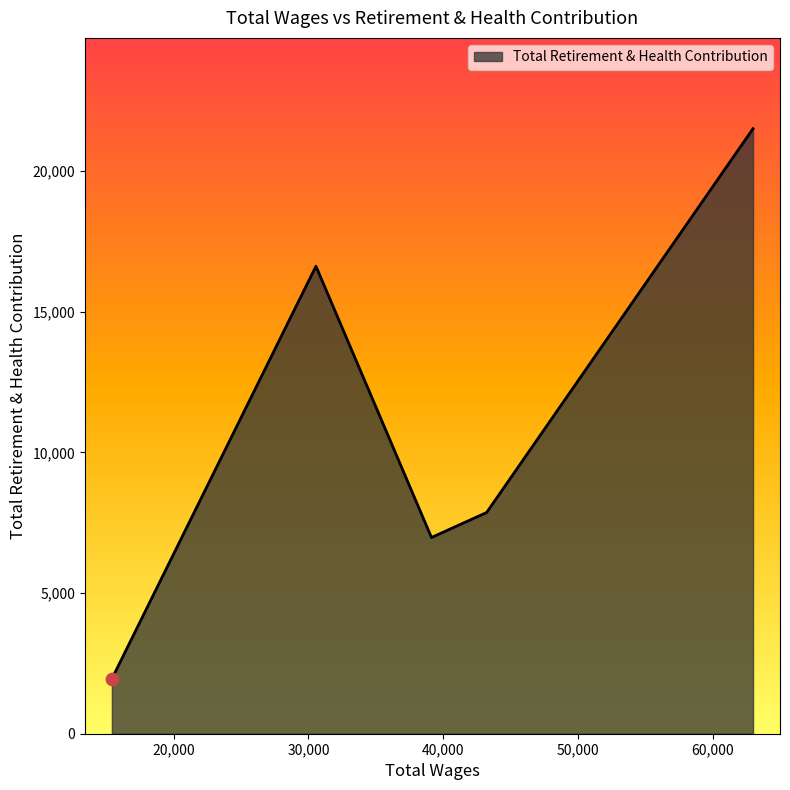

What is the greatest value displayed?

21501